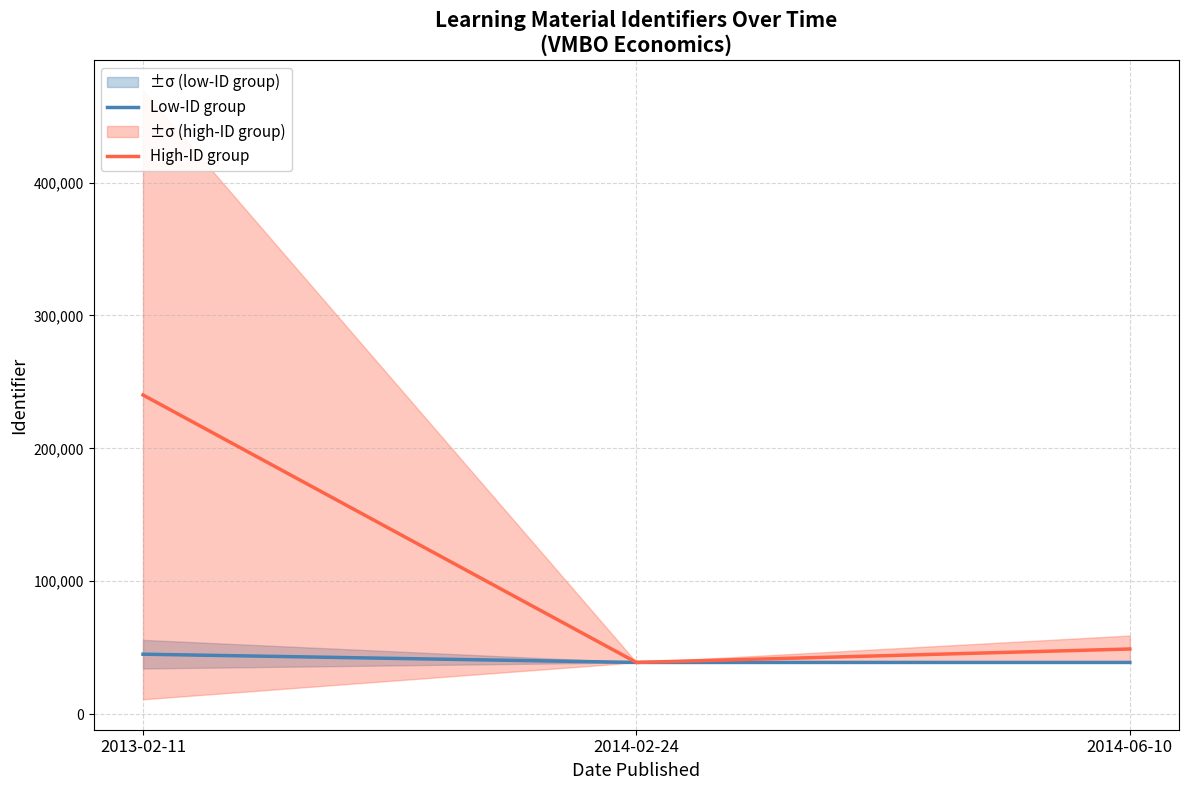

Which category has the highest value in the High-ID group series?

2013-02-11